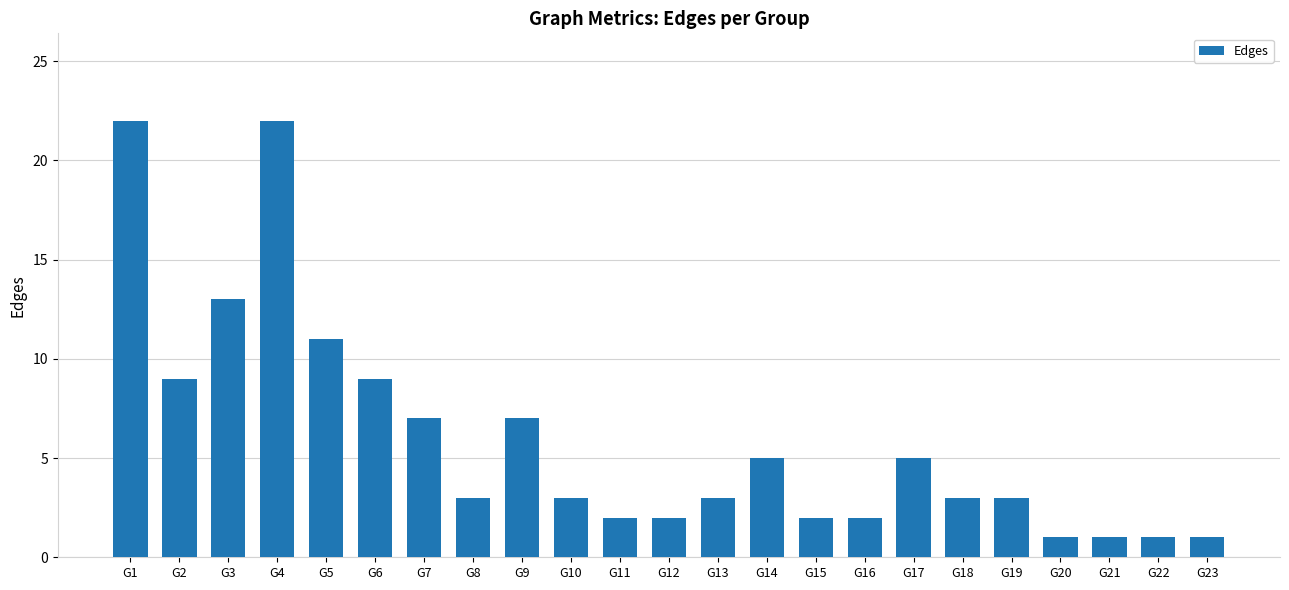

Reading left to right, extract all data points from this chart.

G1=22	G2=9	G3=13	G4=22	G5=11	G6=9	G7=7	G8=3	G9=7	G10=3	G11=2	G12=2	G13=3	G14=5	G15=2	G16=2	G17=5	G18=3	G19=3	G20=1	G21=1	G22=1	G23=1